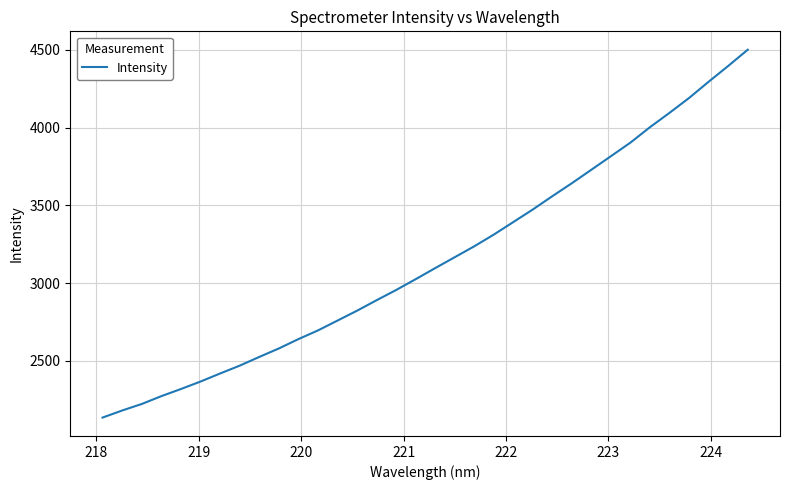

What is the maximum value shown in the chart?

4501.3